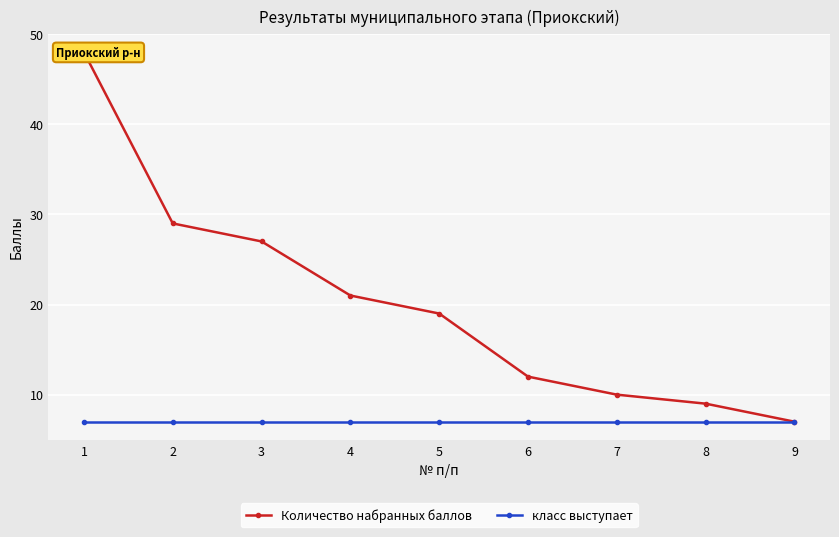

How many data points in Количество набранных баллов are above 19?

4